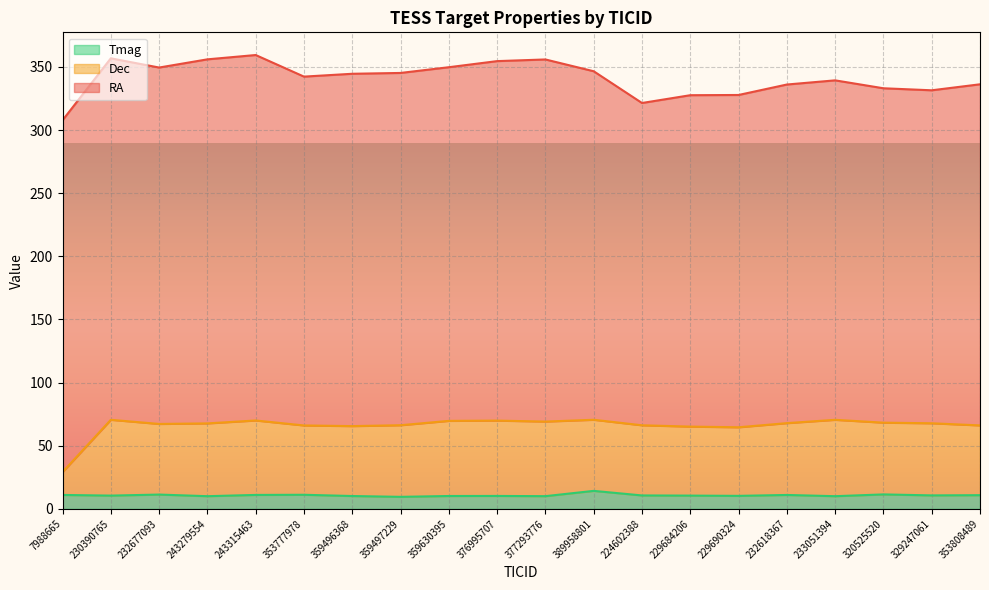

The value of Tmag at 389958801 is 9.3. True or false?

False